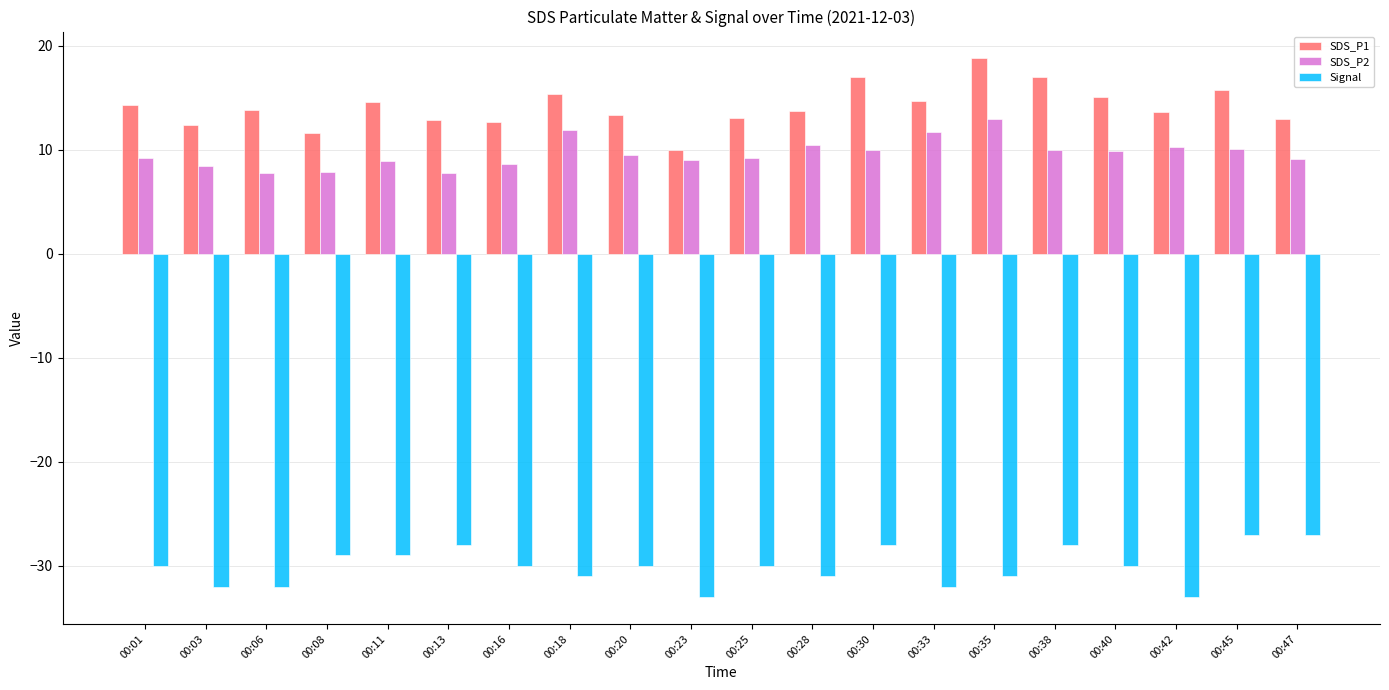

What is the sum of all Signal values?

-601.0